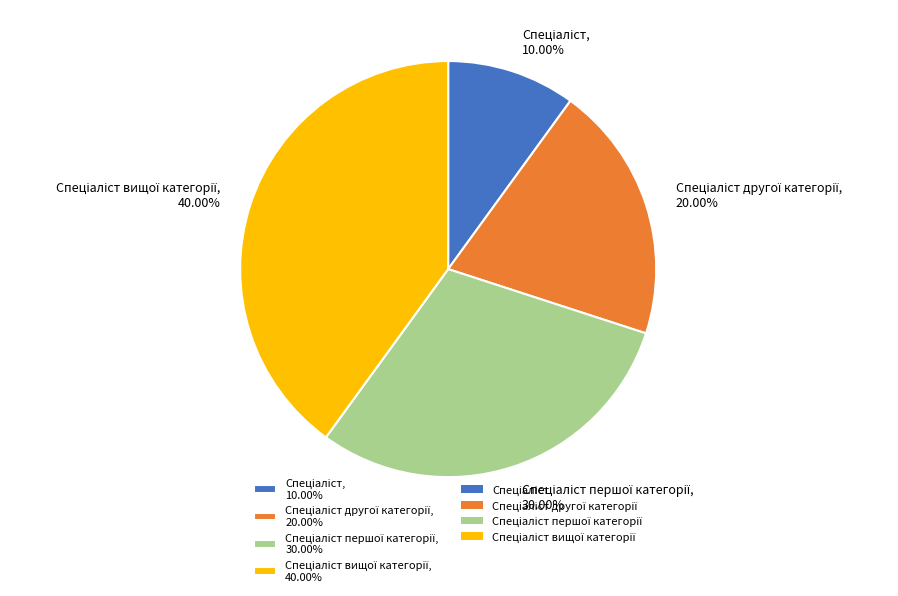

Is there any slice that represents more than half of the pie?

No